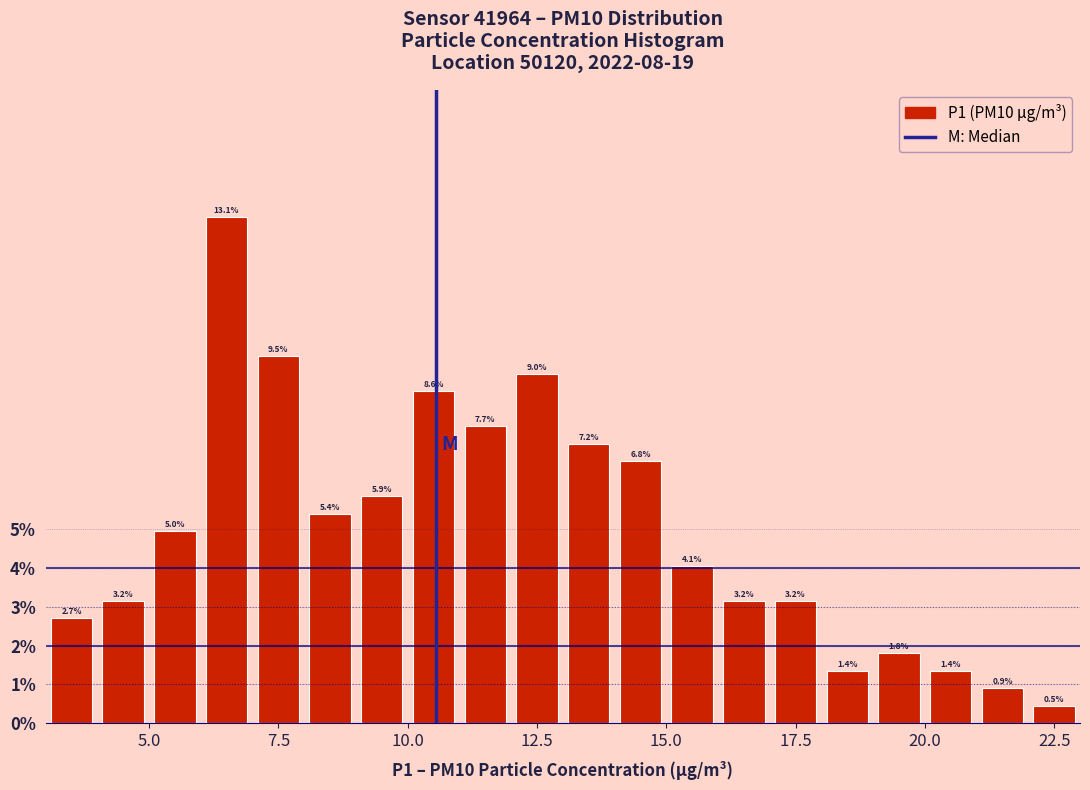

Around what value on the x-axis is the tallest bar? Give the approximate position of its centre, as read against the axis.

6.5